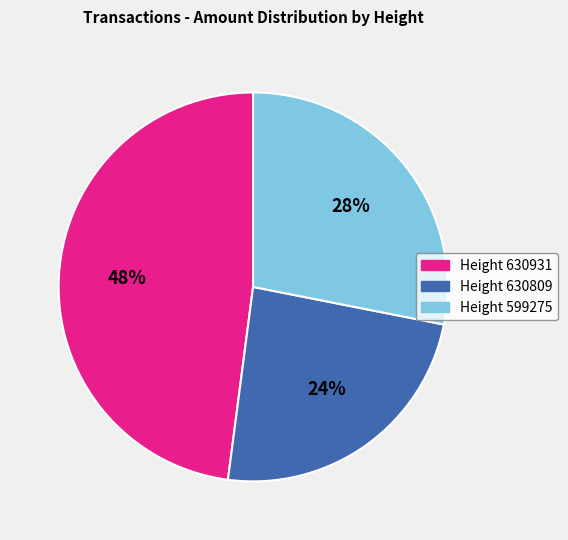

To the nearest percent, what is the difference between the largest and smallest slice percentages?

24%